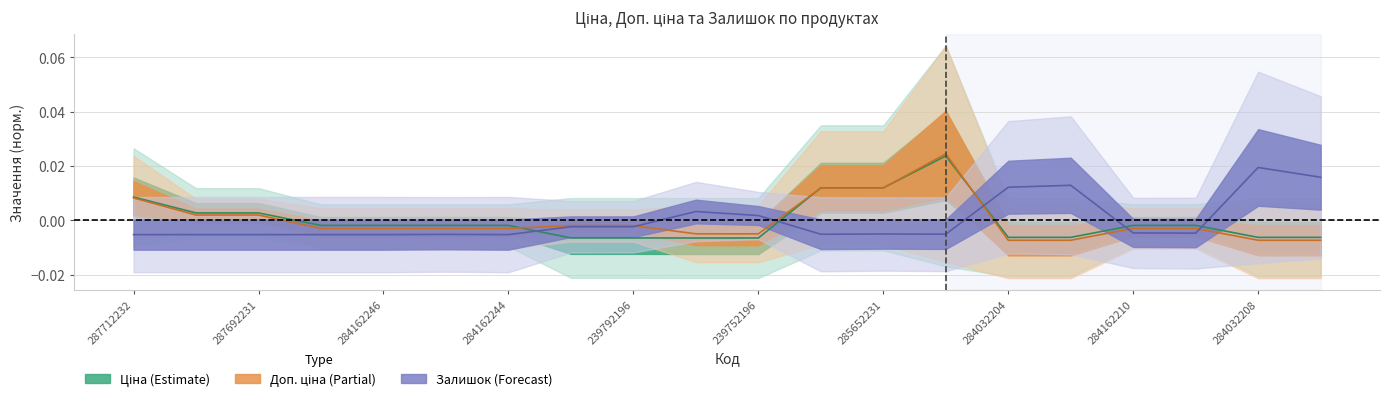

The Доп. ціна series shows -0.0 at 284162246. True or false?

True